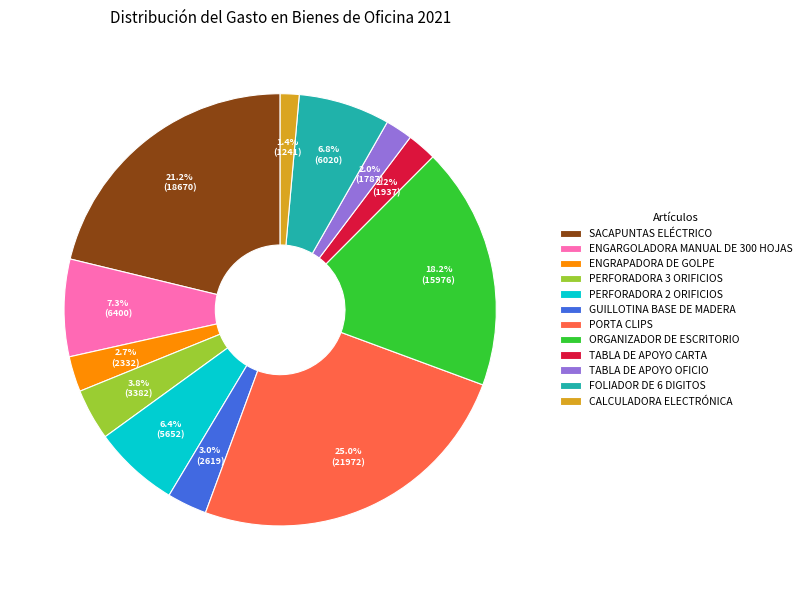

Which slice is the smallest?

CALCULADORA ELECTRÓNICA